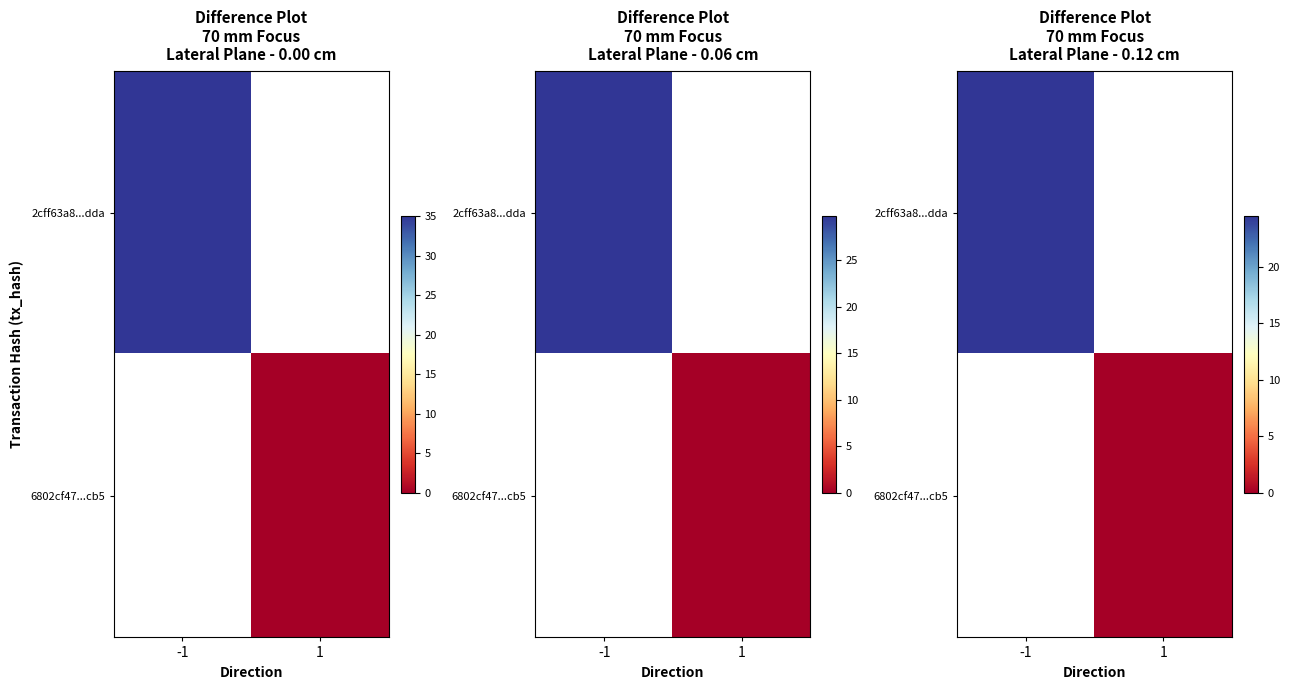

What is the highest value of the 2cff63a8...dda series?

24.5